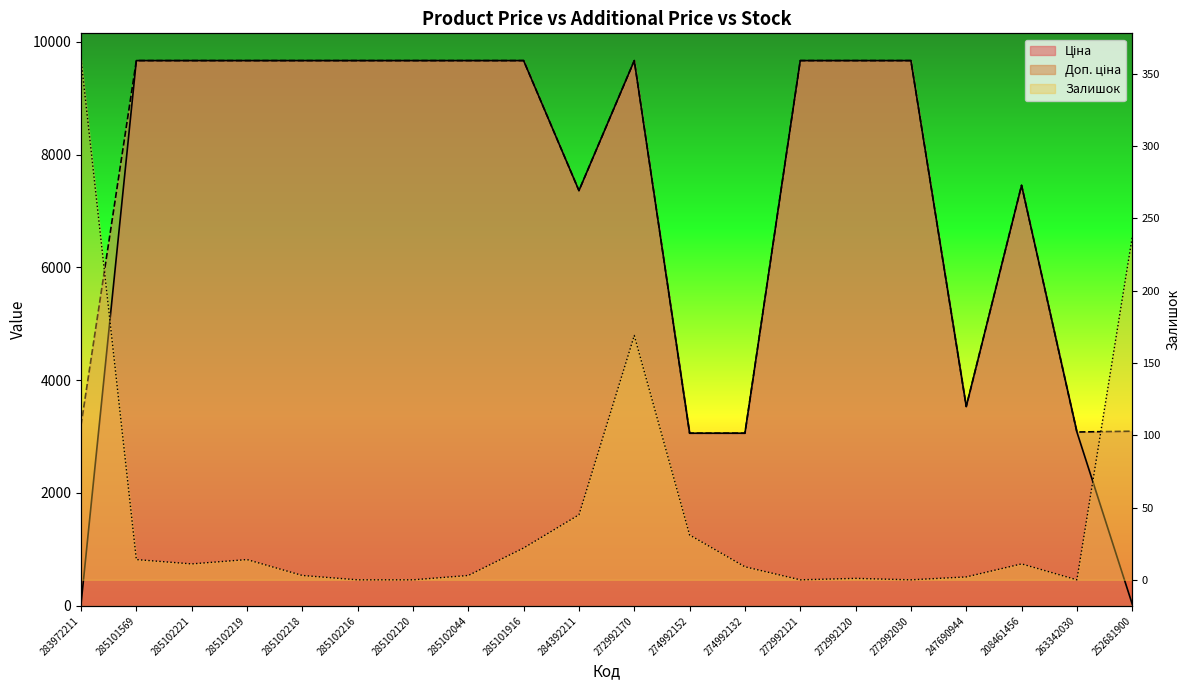

How many times do Залишок and Ціна cross each other?

2